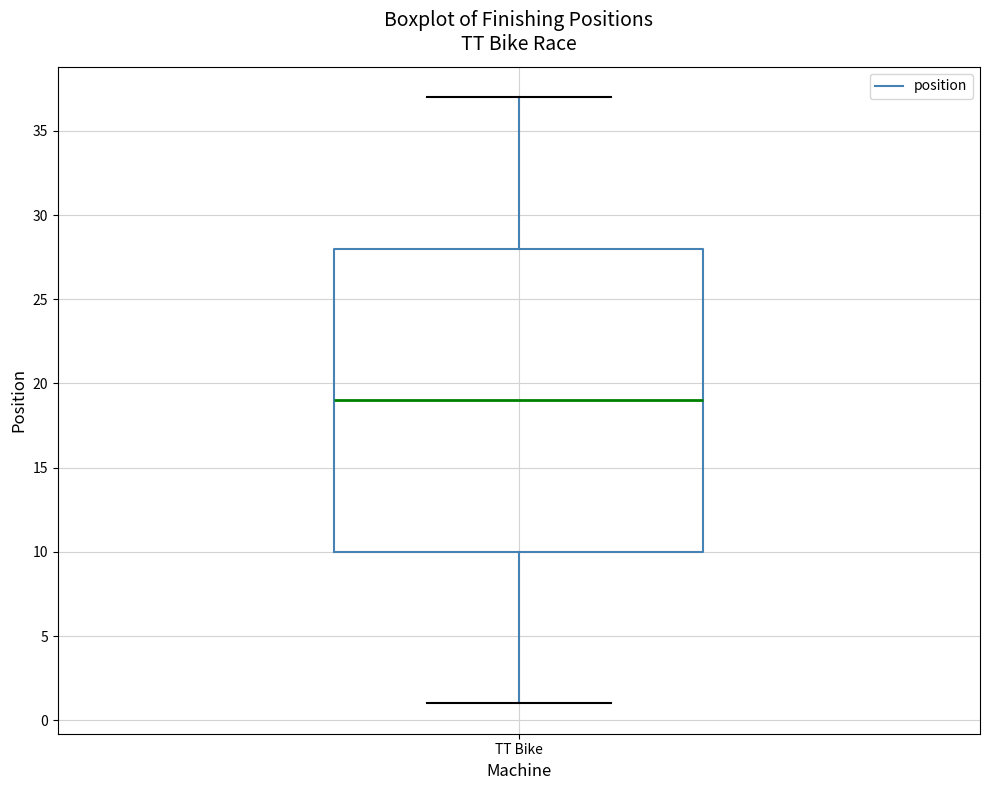

Read this box plot against the y-axis: the position of the median line, the range covered by the box, and the ends of both whiskers. The values are not printed on the chart, so give them approximately, as read against the axis.

median 19, box 10 to 28, whiskers 1 to 37